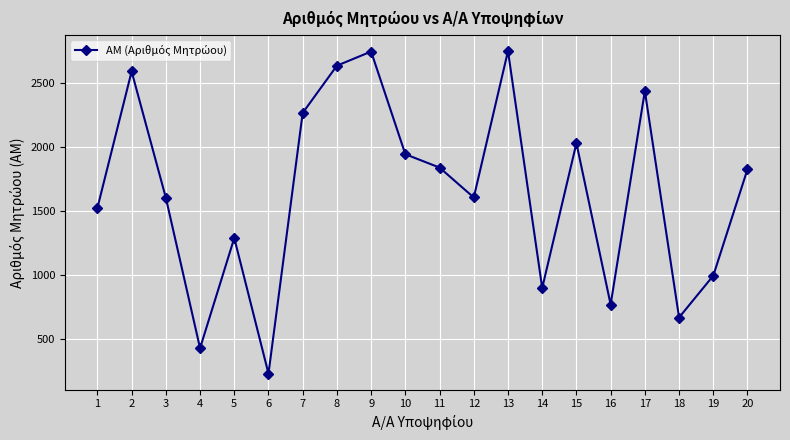

The value at 10 is 1942. True or false?

True